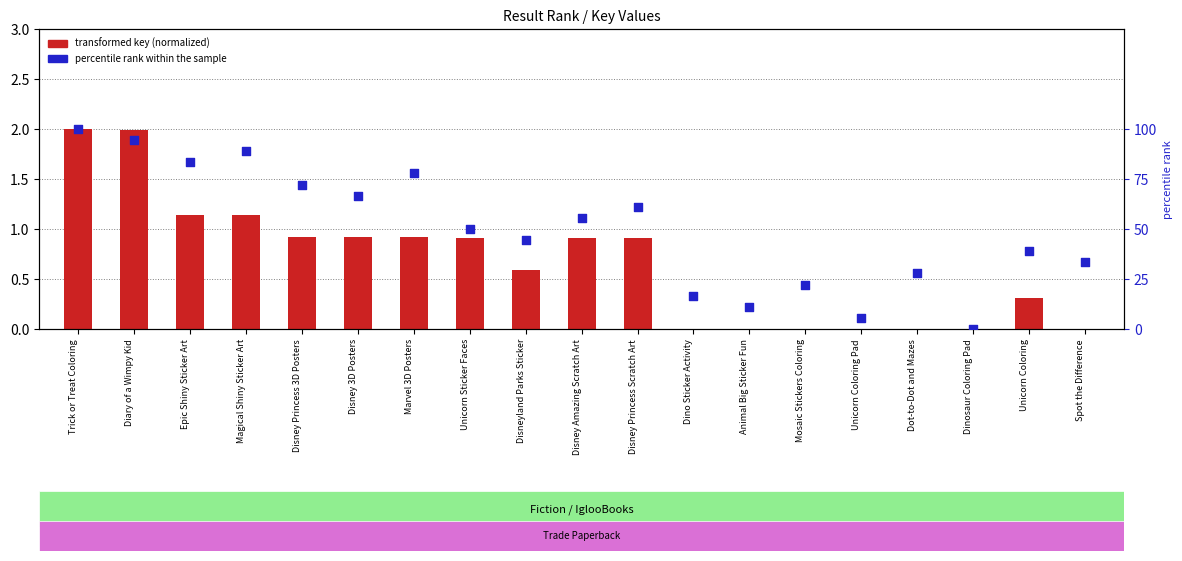

Which series contains the highest Y value?

percentile rank within the sample